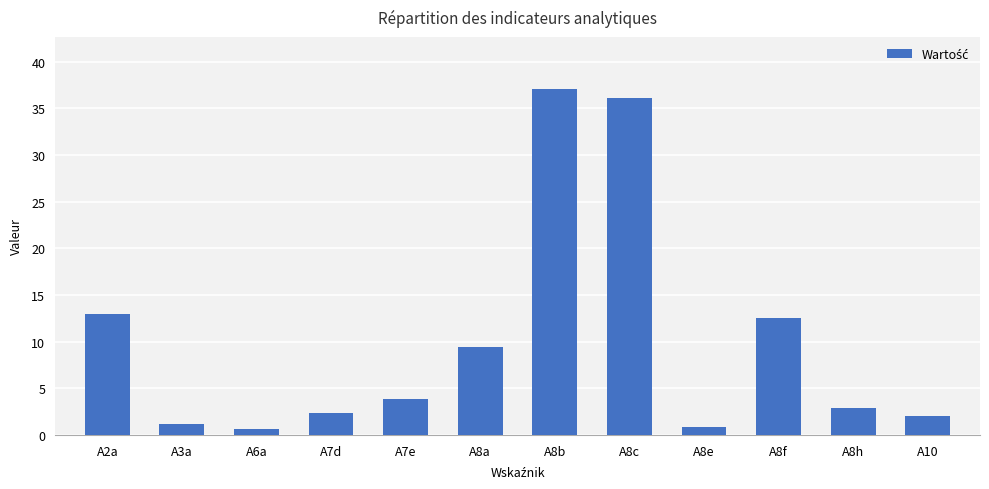

Does the chart contain any negative values?

No